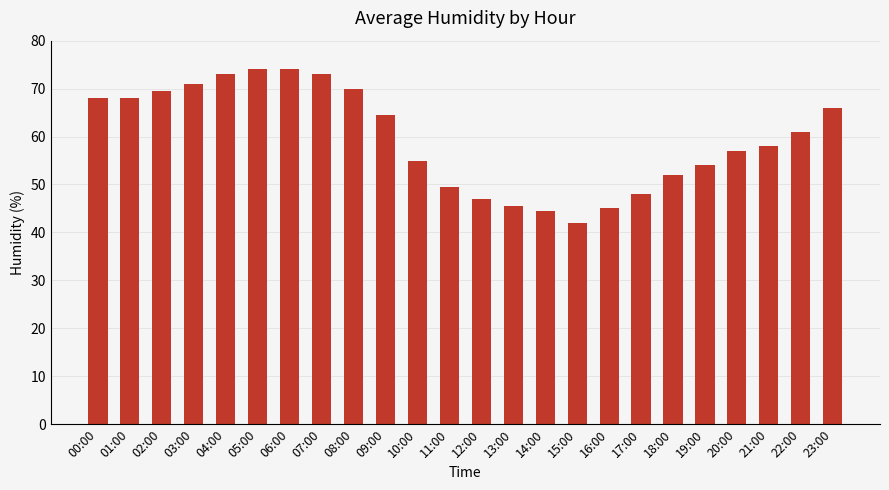

What is the change in value from 16:00 to 18:00?

+7.0